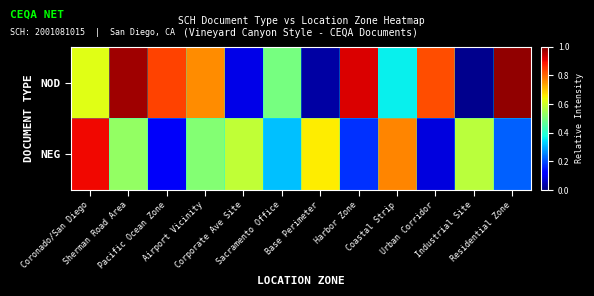

What is the spread (max minus min) of values at Coronado/San Diego?

0.3